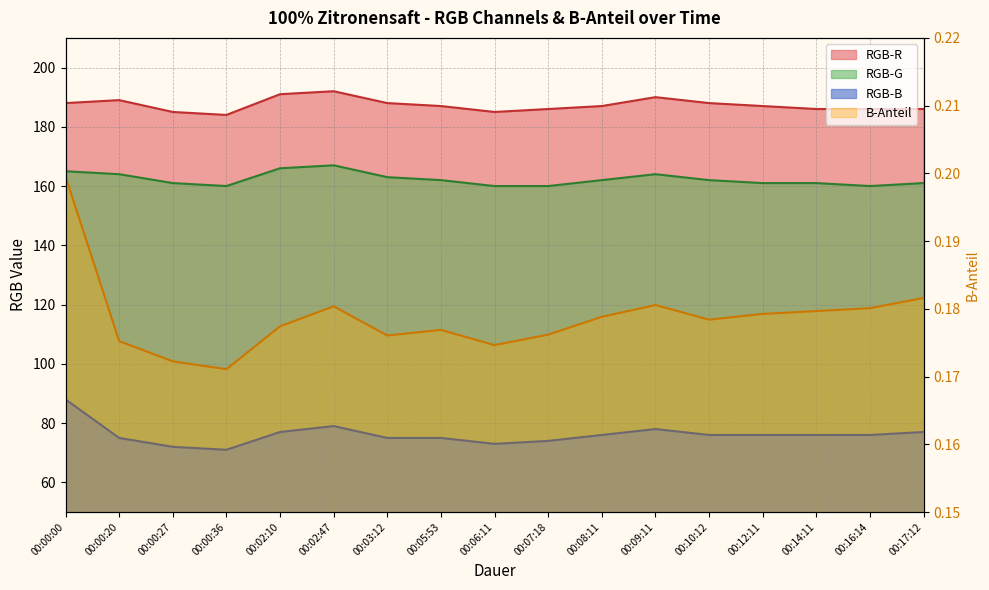

At which category does RGB-R reach its first local valley?

00:00:36